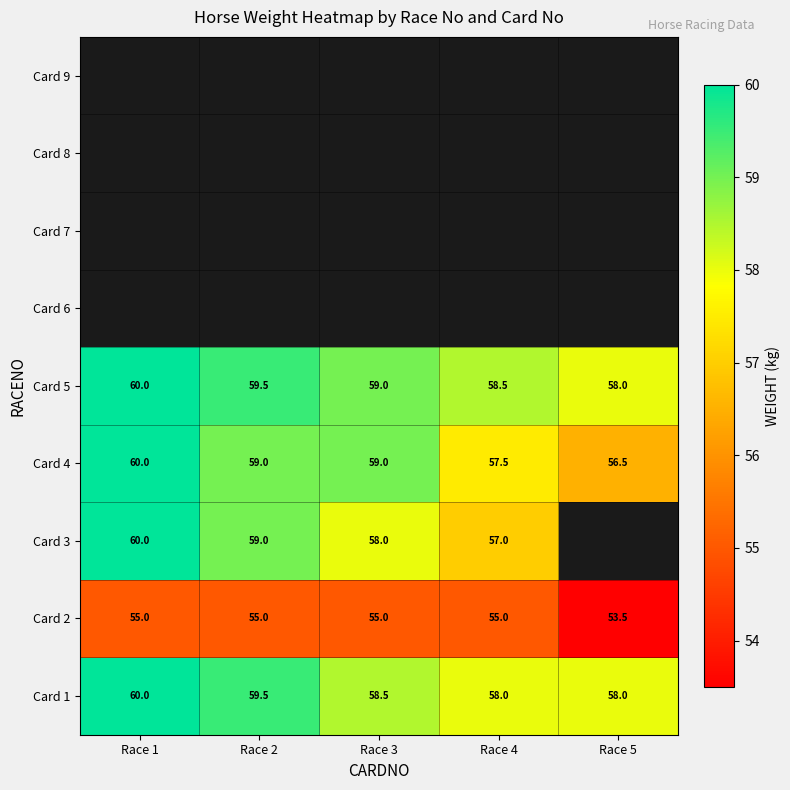

At how many categories does at least one series exceed 55?

5